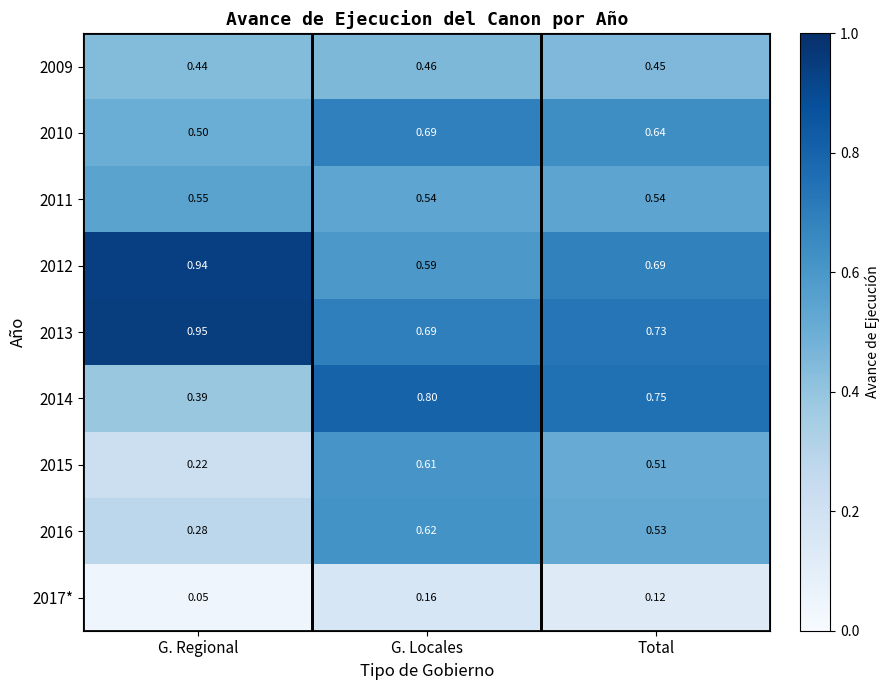

Between G. Regional and Total, which series saw the biggest shift?

2014